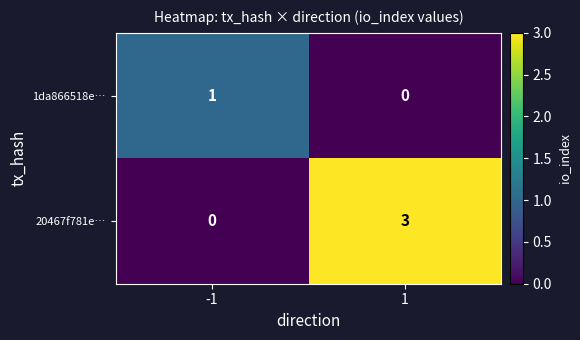

List the labels in order of 20467f781e… value, largest first.

1, -1